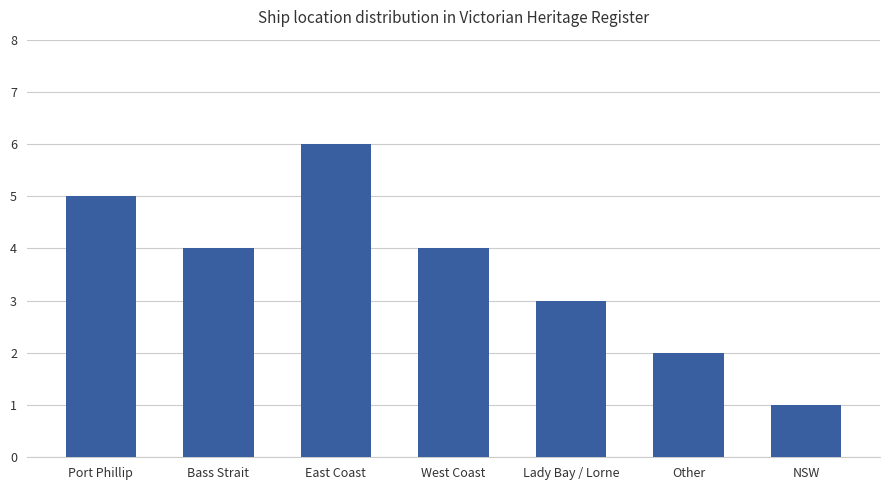

Reading left to right, list all the values displayed in this chart.

5	4	6	4	3	2	1